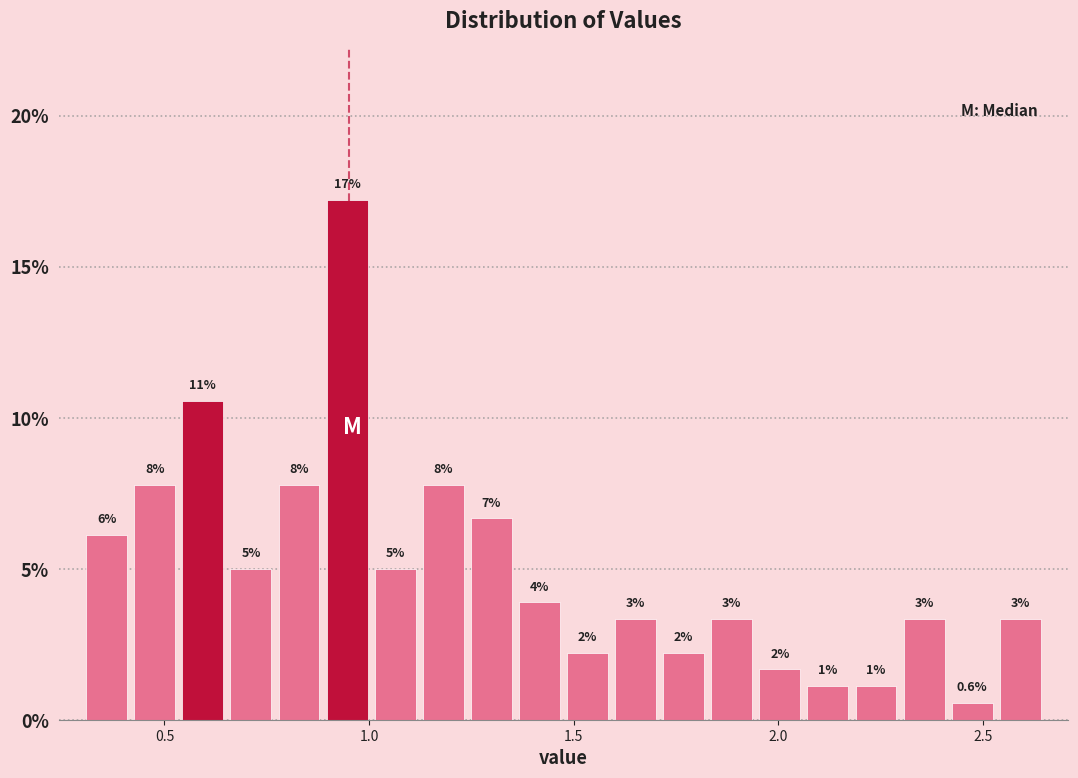

Around what value on the x-axis is the tallest bar? Give the approximate position of its centre, as read against the axis.

0.95